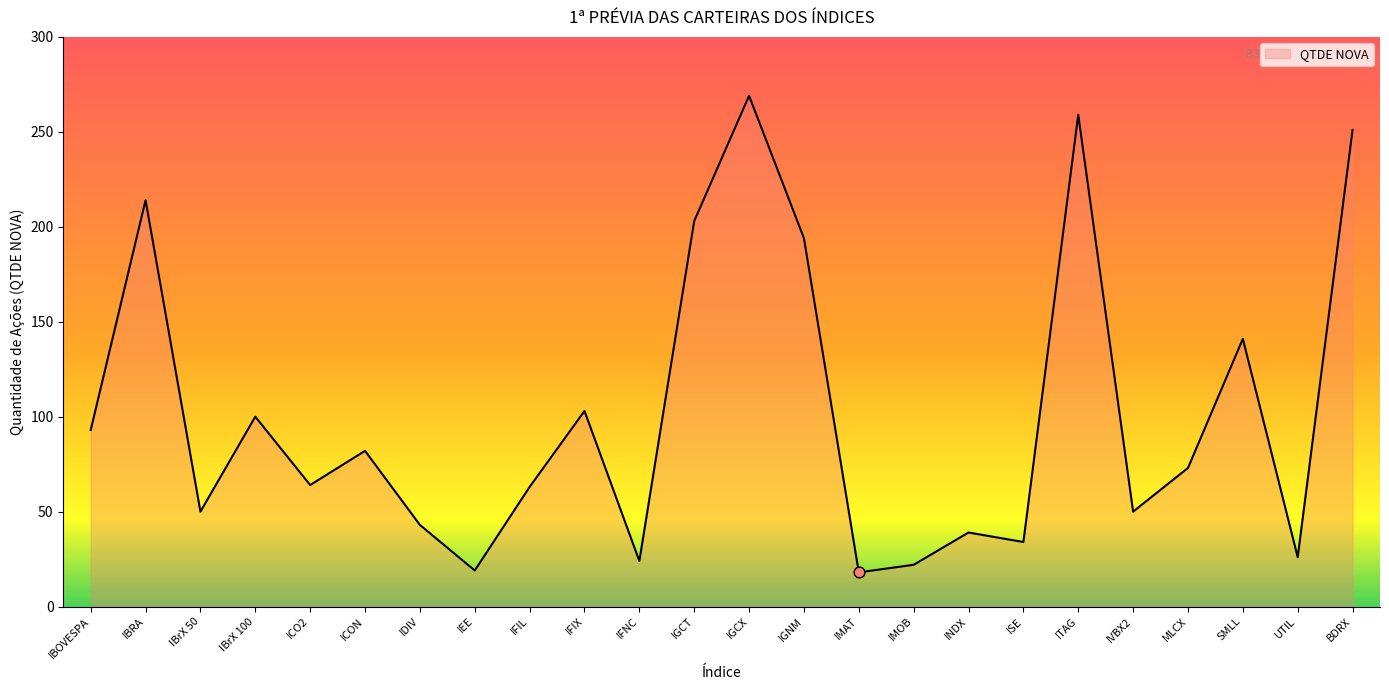

What is the ratio of the value at IBrX 100 to the value at ICO2?

1.6